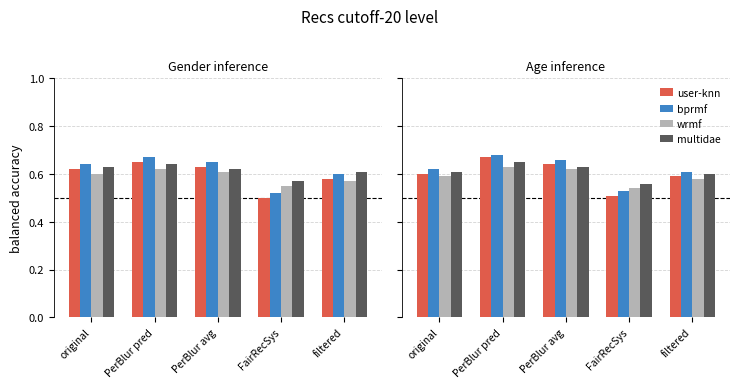

Is the value of wrmf at PerBlur avg greater than the value of bprmf at FairRecSys?

Yes